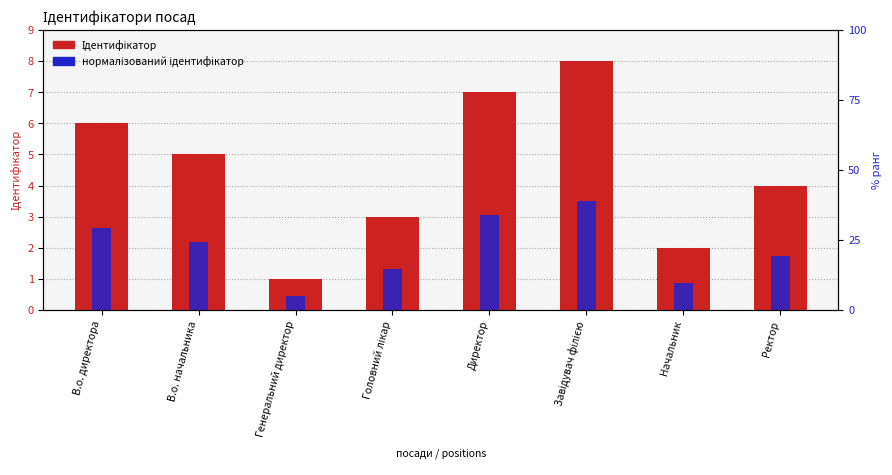

Which series has the largest total across all categories?

Ідентифікатор